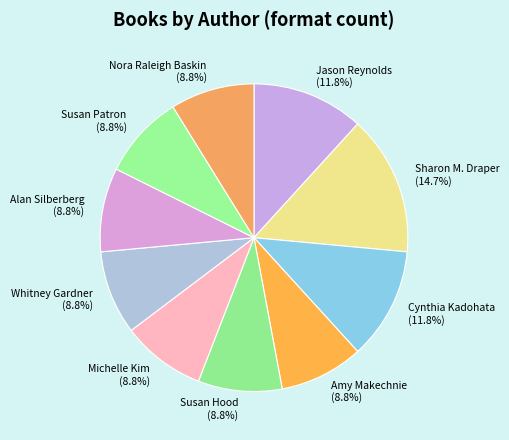

To the nearest percent, what portion does Whitney Gardner represent?

9%